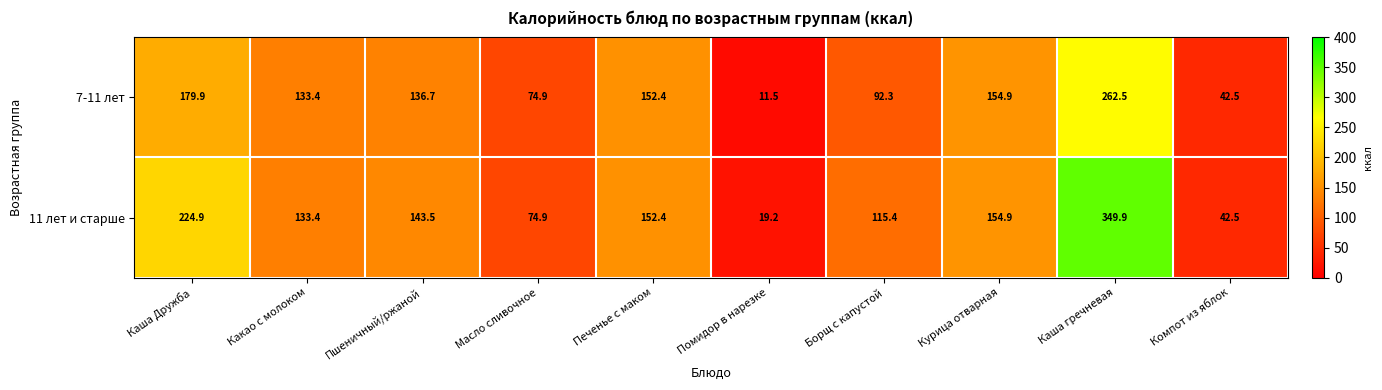

Which series has the widest spread of values?

11 лет и старше